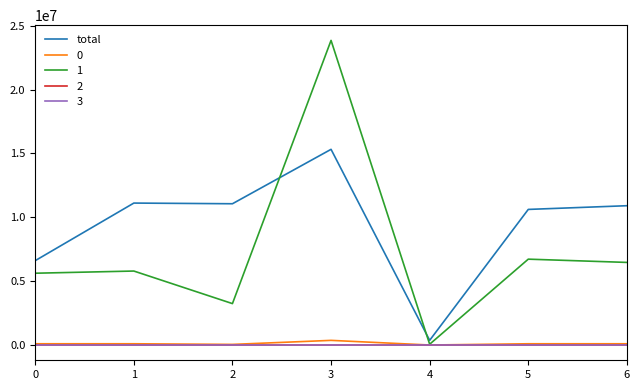

Which series changed the most between 0 and 6?

total